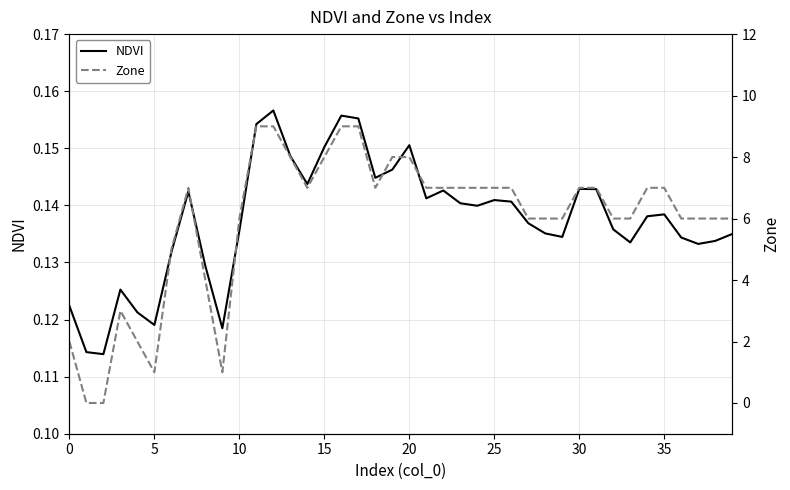

How many values in the Zone series exceed 7?

8